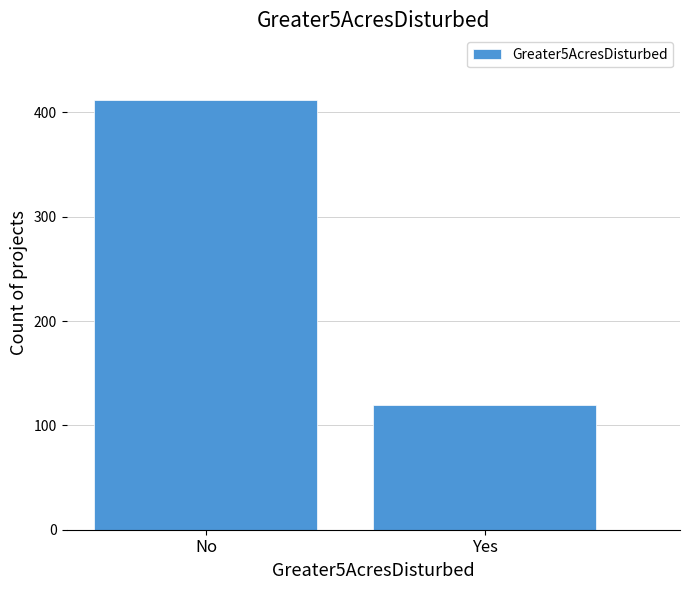

Reading left to right, list all the values displayed in this chart.

412	120